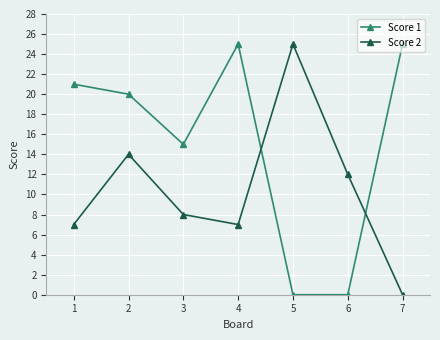

At 2, list the series in order from largest to smallest.

Score 1, Score 2